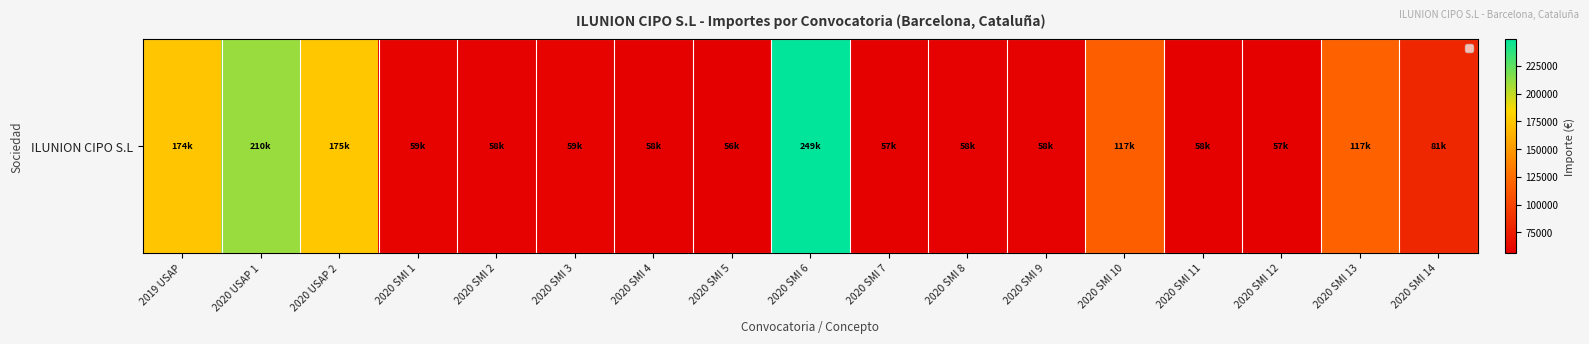

The value at 2020 SMI 10 is 116659.1. True or false?

True